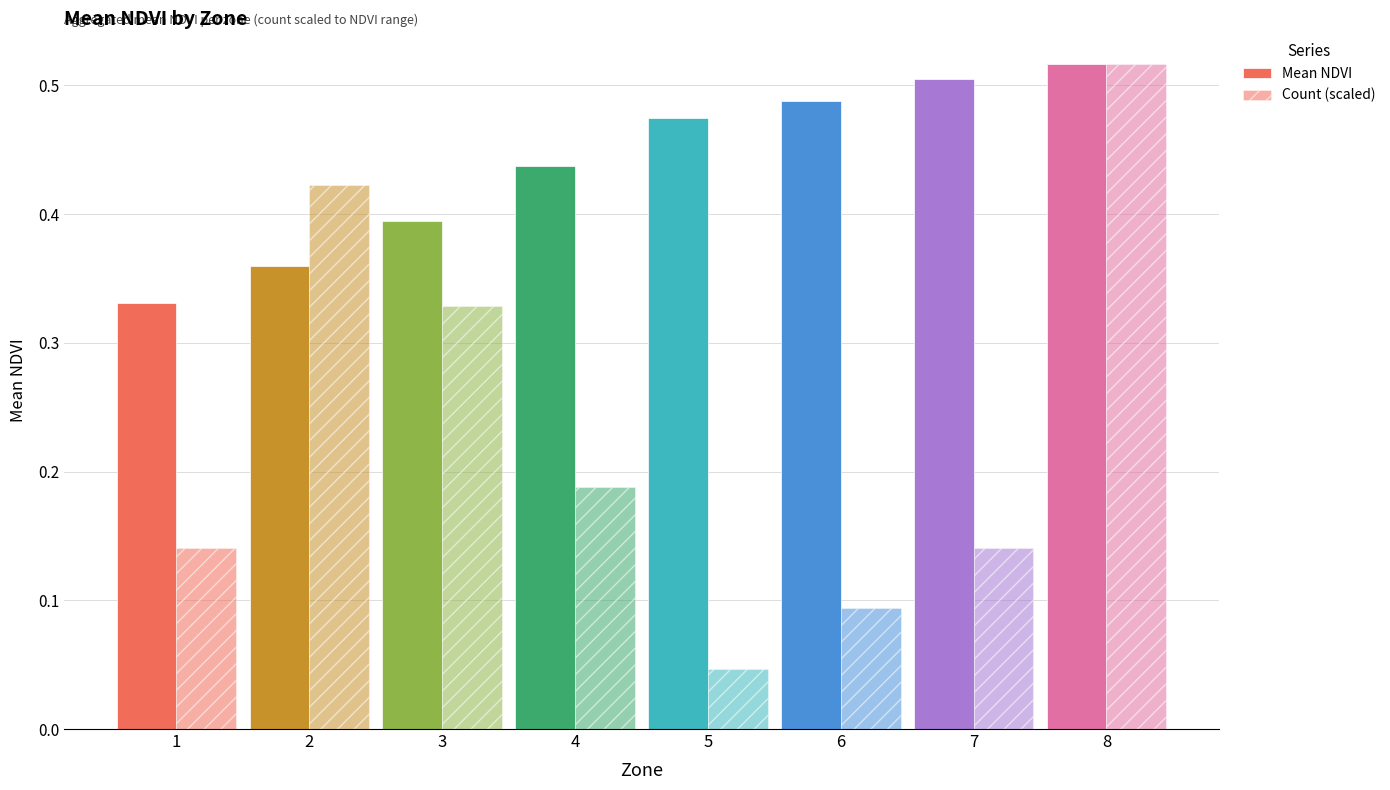

At 5, list the series in order from largest to smallest.

Mean NDVI, Count (scaled)